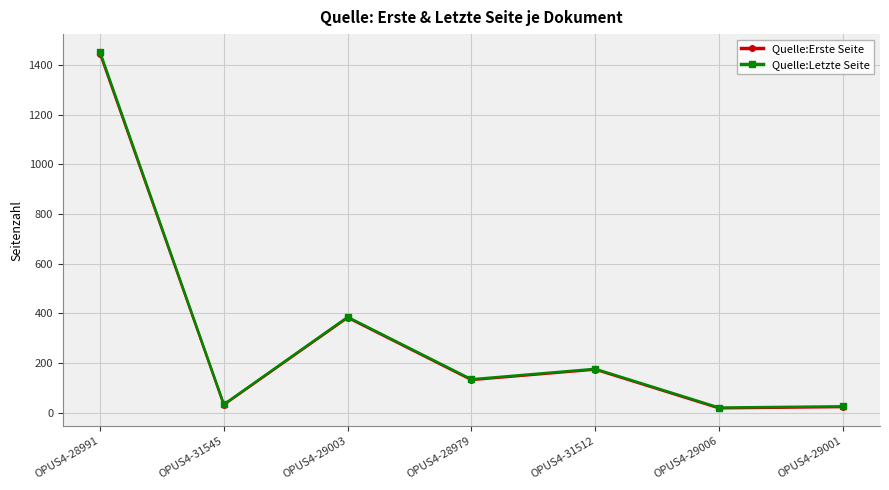

What is the label of the 4th point from the right?

OPUS4-28979